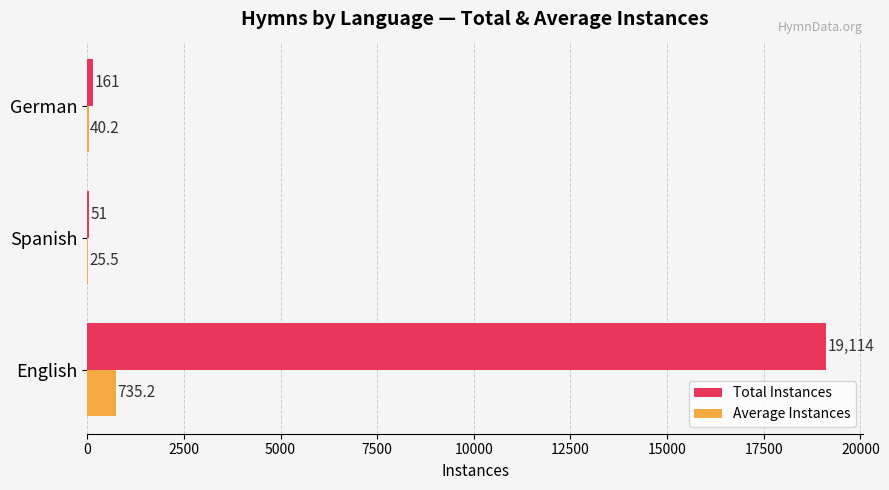

What is the sum of all Total Instances values?

19326.0